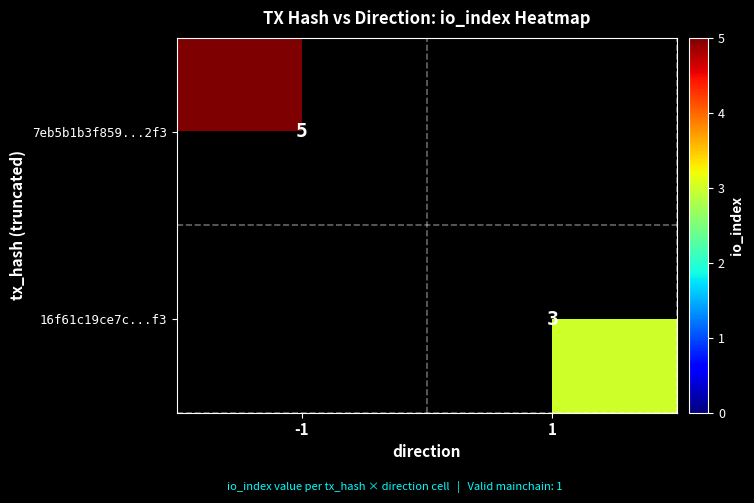

Which has a higher value, 1 or -1?

-1